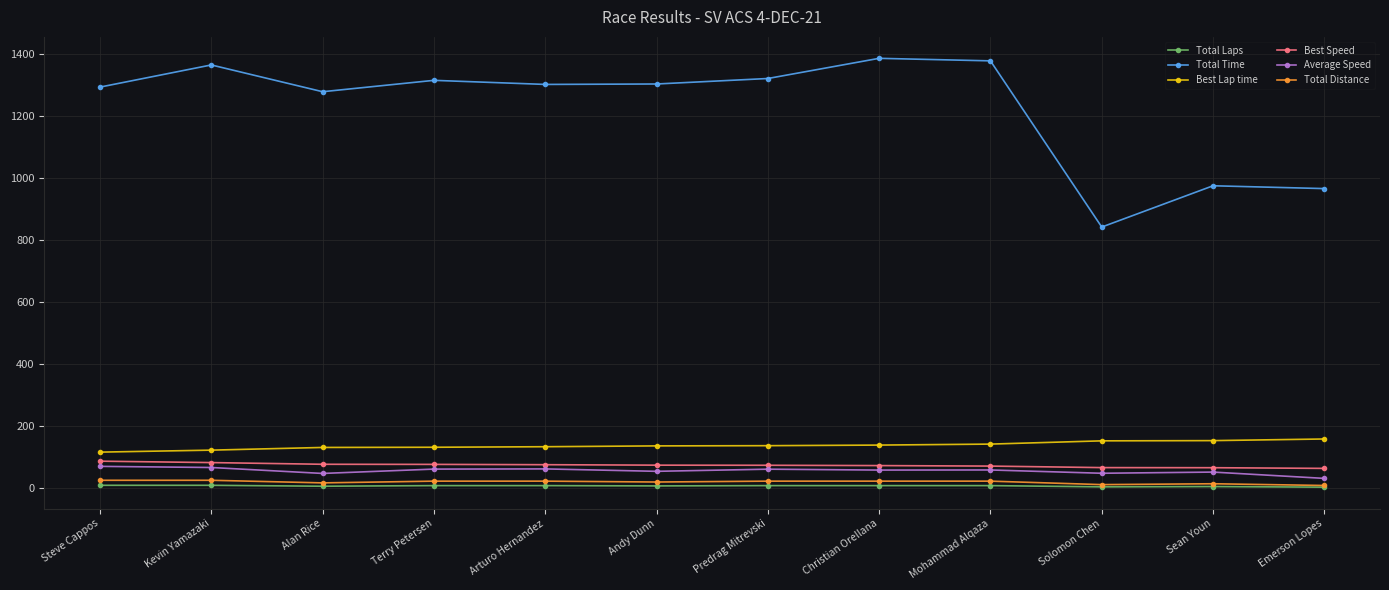

What is the sum of all Total Time values?

14734.1